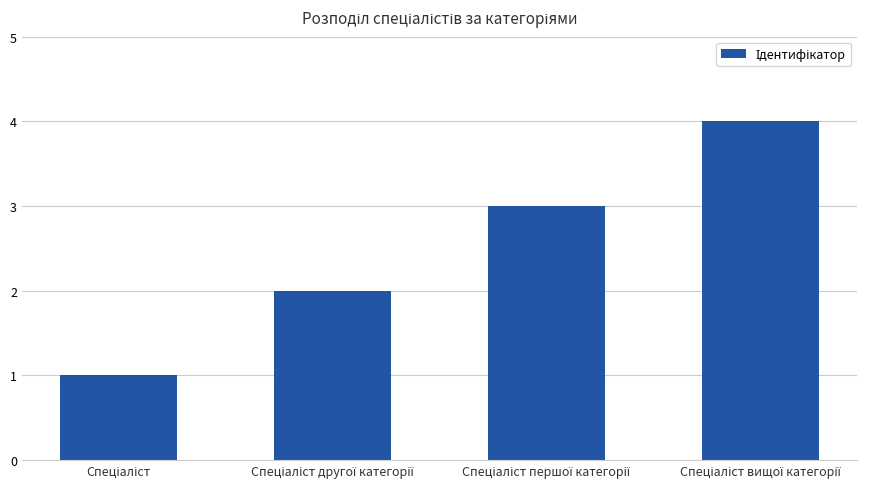

What is the difference between the maximum and minimum values?

3